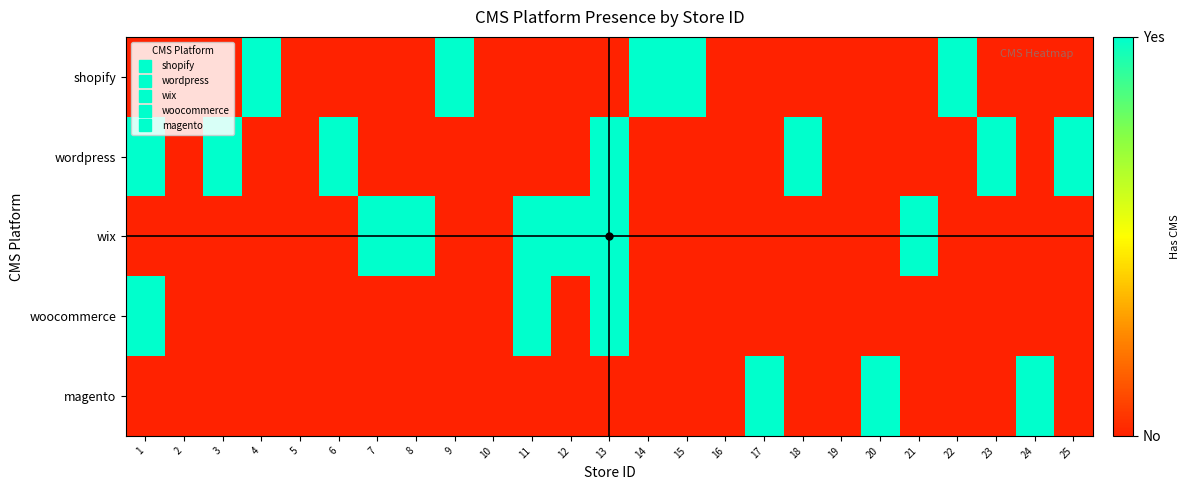

Reading left to right, extract all data points from this chart.

shopify: 1=0	2=0	3=0	4=1	5=0	6=0	7=0	8=0	9=1	10=0	11=0	12=0	13=0	14=1	15=1	16=0	17=0	18=0	19=0	20=0	21=0	22=1	23=0	24=0	25=0
wordpress: 1=1	2=0	3=1	4=0	5=0	6=1	7=0	8=0	9=0	10=0	11=0	12=0	13=1	14=0	15=0	16=0	17=0	18=1	19=0	20=0	21=0	22=0	23=1	24=0	25=1
wix: 1=0	2=0	3=0	4=0	5=0	6=0	7=1	8=1	9=0	10=0	11=1	12=1	13=1	14=0	15=0	16=0	17=0	18=0	19=0	20=0	21=1	22=0	23=0	24=0	25=0
woocommerce: 1=1	2=0	3=0	4=0	5=0	6=0	7=0	8=0	9=0	10=0	11=1	12=0	13=1	14=0	15=0	16=0	17=0	18=0	19=0	20=0	21=0	22=0	23=0	24=0	25=0
magento: 1=0	2=0	3=0	4=0	5=0	6=0	7=0	8=0	9=0	10=0	11=0	12=0	13=0	14=0	15=0	16=0	17=1	18=0	19=0	20=1	21=0	22=0	23=0	24=1	25=0